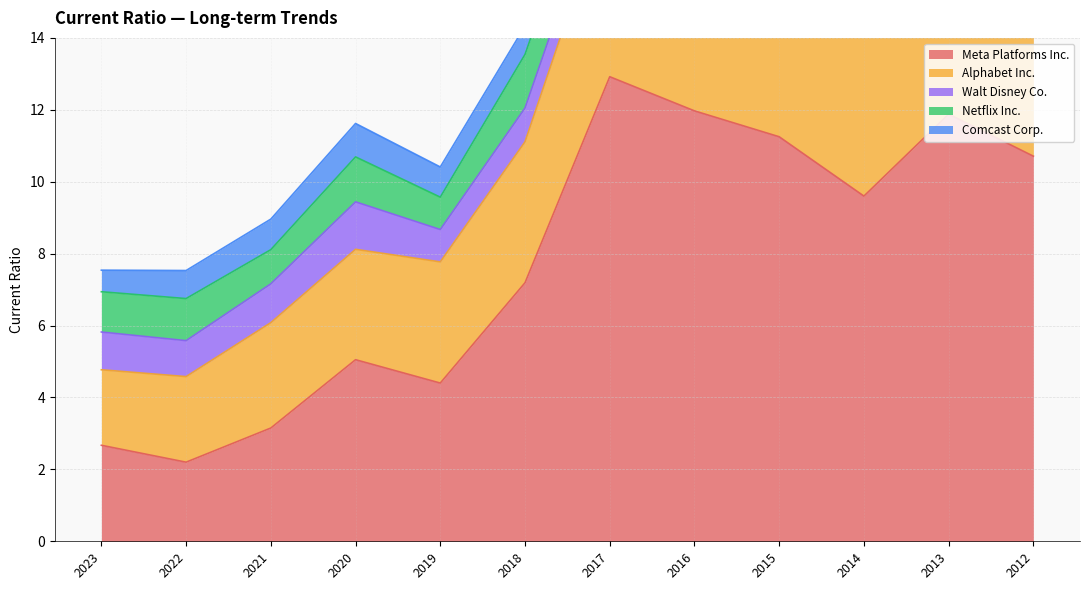

Reading right to left, extract all data points from this chart.

Meta Platforms Inc.: 2012=10.7	2013=11.9	2014=9.6	2015=11.2	2016=12.0	2017=12.9	2018=7.2	2019=4.4	2020=5.0	2021=3.1	2022=2.2	2023=2.7
Alphabet Inc.: 2012=4.2	2013=4.6	2014=4.8	2015=4.7	2016=6.3	2017=5.1	2018=3.9	2019=3.4	2020=3.1	2021=2.9	2022=2.4	2023=2.1
Walt Disney Co.: 2012=1.1	2013=1.2	2014=1.1	2015=1.0	2016=1.0	2017=0.8	2018=0.9	2019=0.9	2020=1.3	2021=1.1	2022=1.0	2023=1.1
Netflix Inc.: 2012=1.3	2013=1.4	2014=1.5	2015=1.5	2016=1.2	2017=1.4	2018=1.5	2019=0.9	2020=1.2	2021=0.9	2022=1.2	2023=1.1
Comcast Corp.: 2012=1.2	2013=0.7	2014=0.8	2015=0.7	2016=0.8	2017=0.7	2018=0.8	2019=0.8	2020=0.9	2021=0.8	2022=0.8	2023=0.6